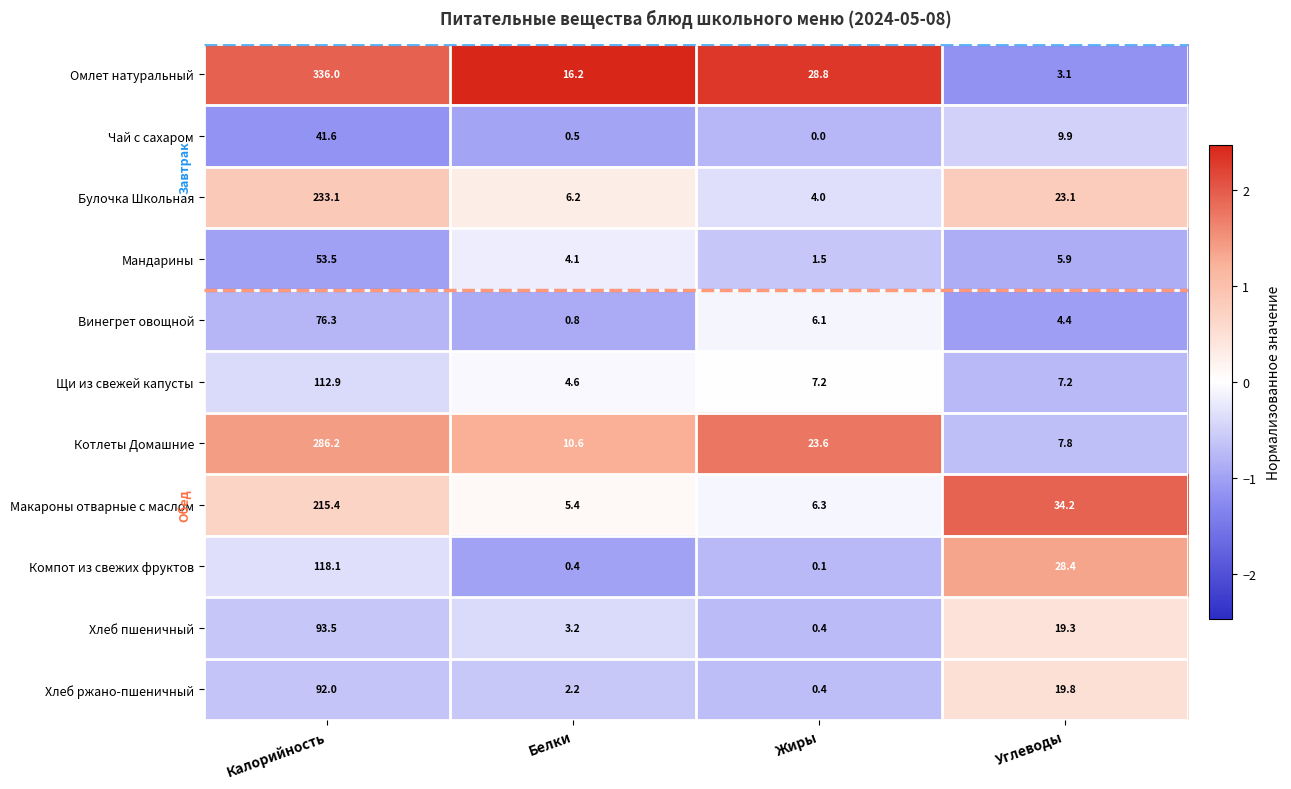

Which series has the widest spread of values?

Омлет натуральный